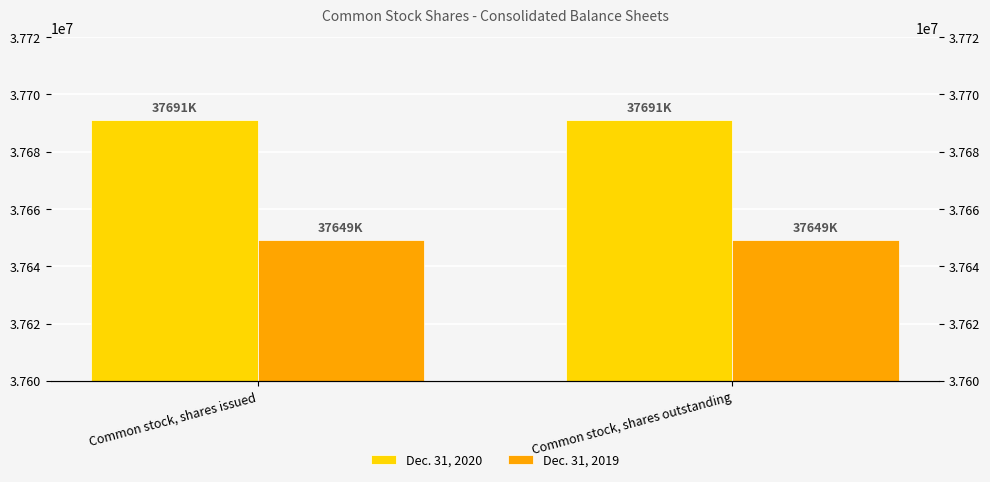

True or false: Dec. 31, 2020 has a value of 37691000 at Common stock, shares outstanding.

True